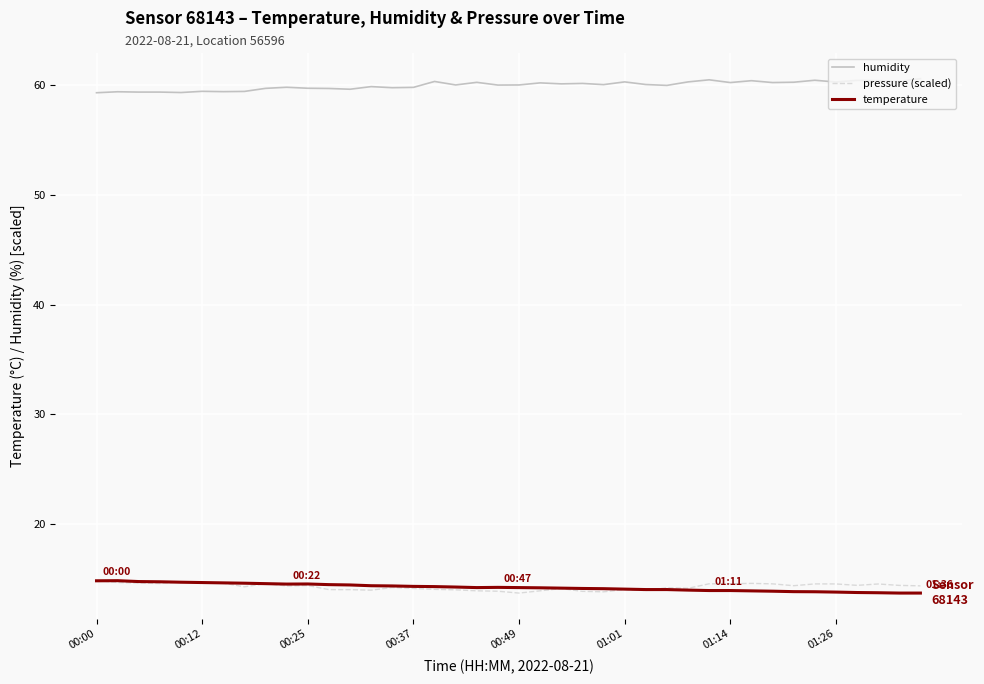

True or false: pressure (scaled) and humidity intersect in this chart.

False